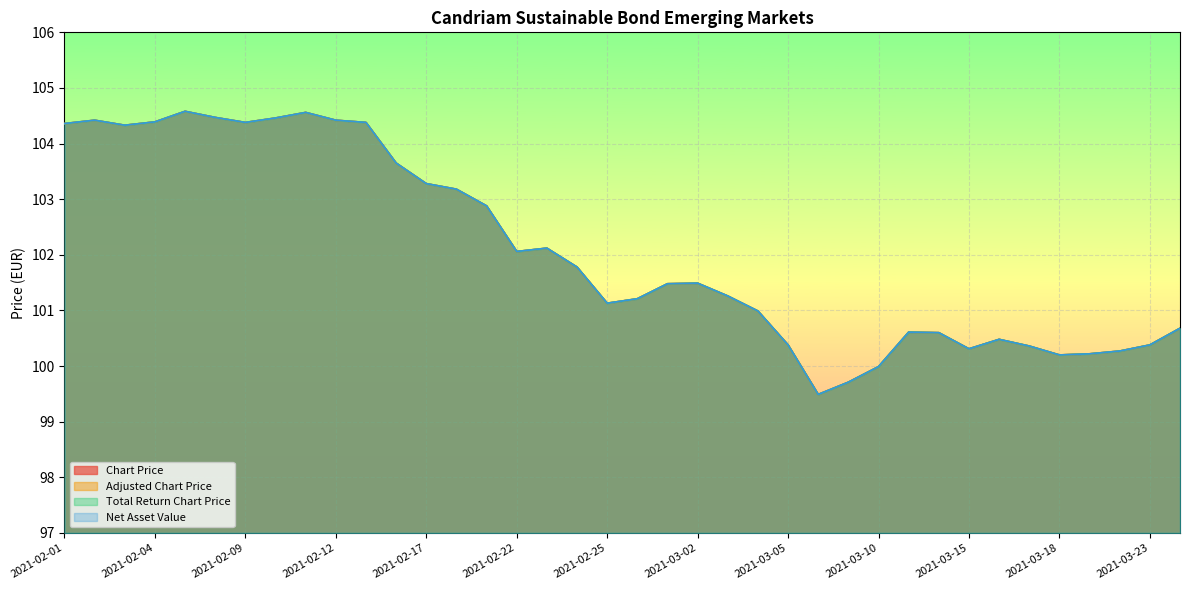

What is the total value across all series at 2021-03-22?

401.1